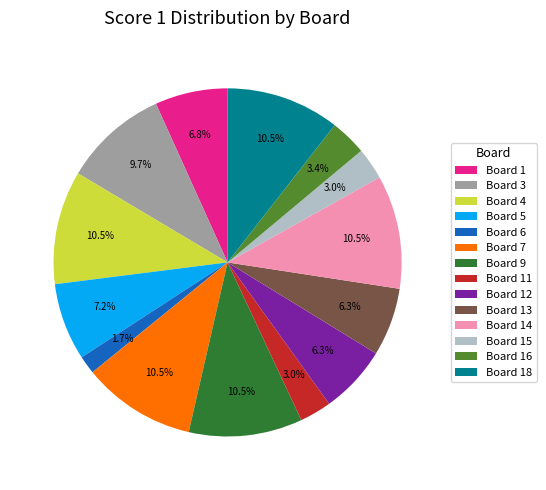

The Board 16 slice represents 3% of the pie. True or false?

True